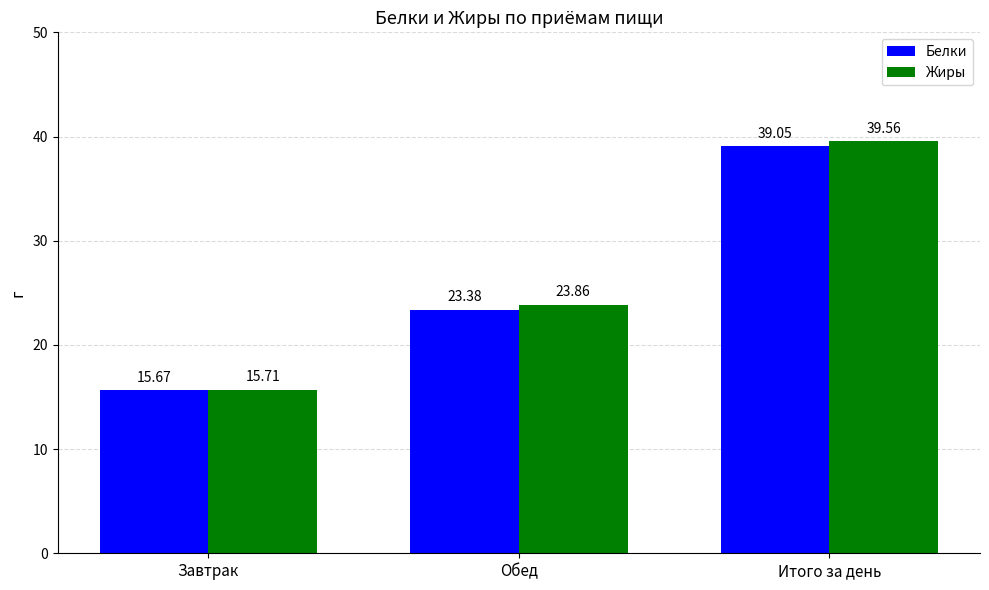

True or false: Жиры has a value of 39.6 at Итого за день.

True